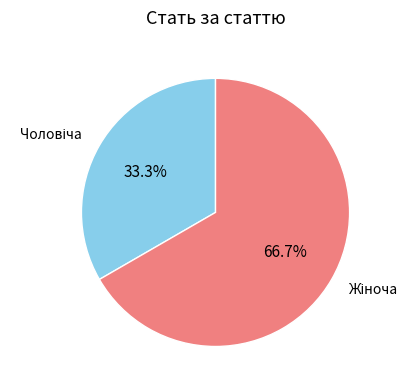

Does any single category account for the majority?

Yes